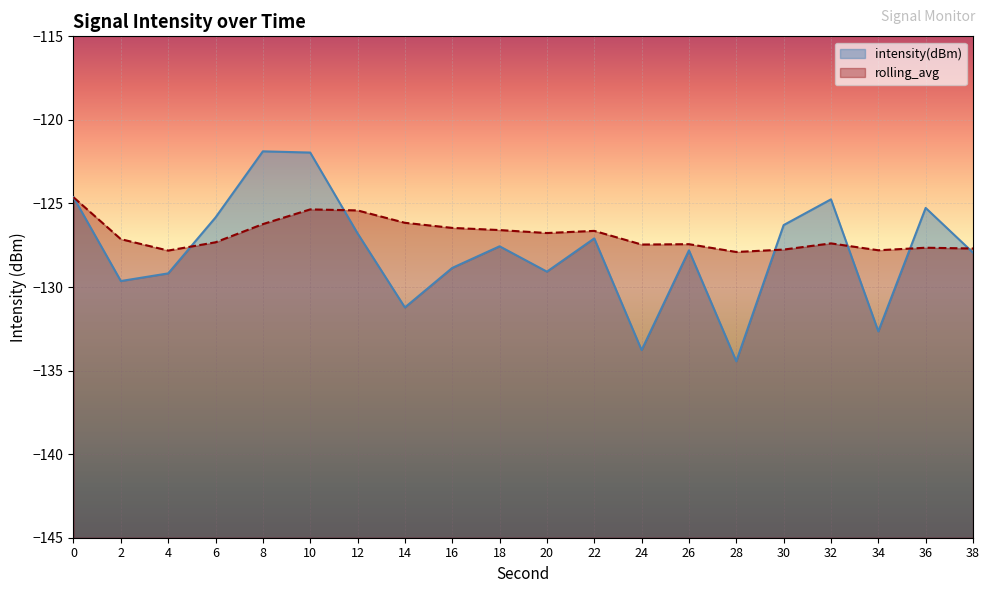

How many distinct data groups are displayed?

2